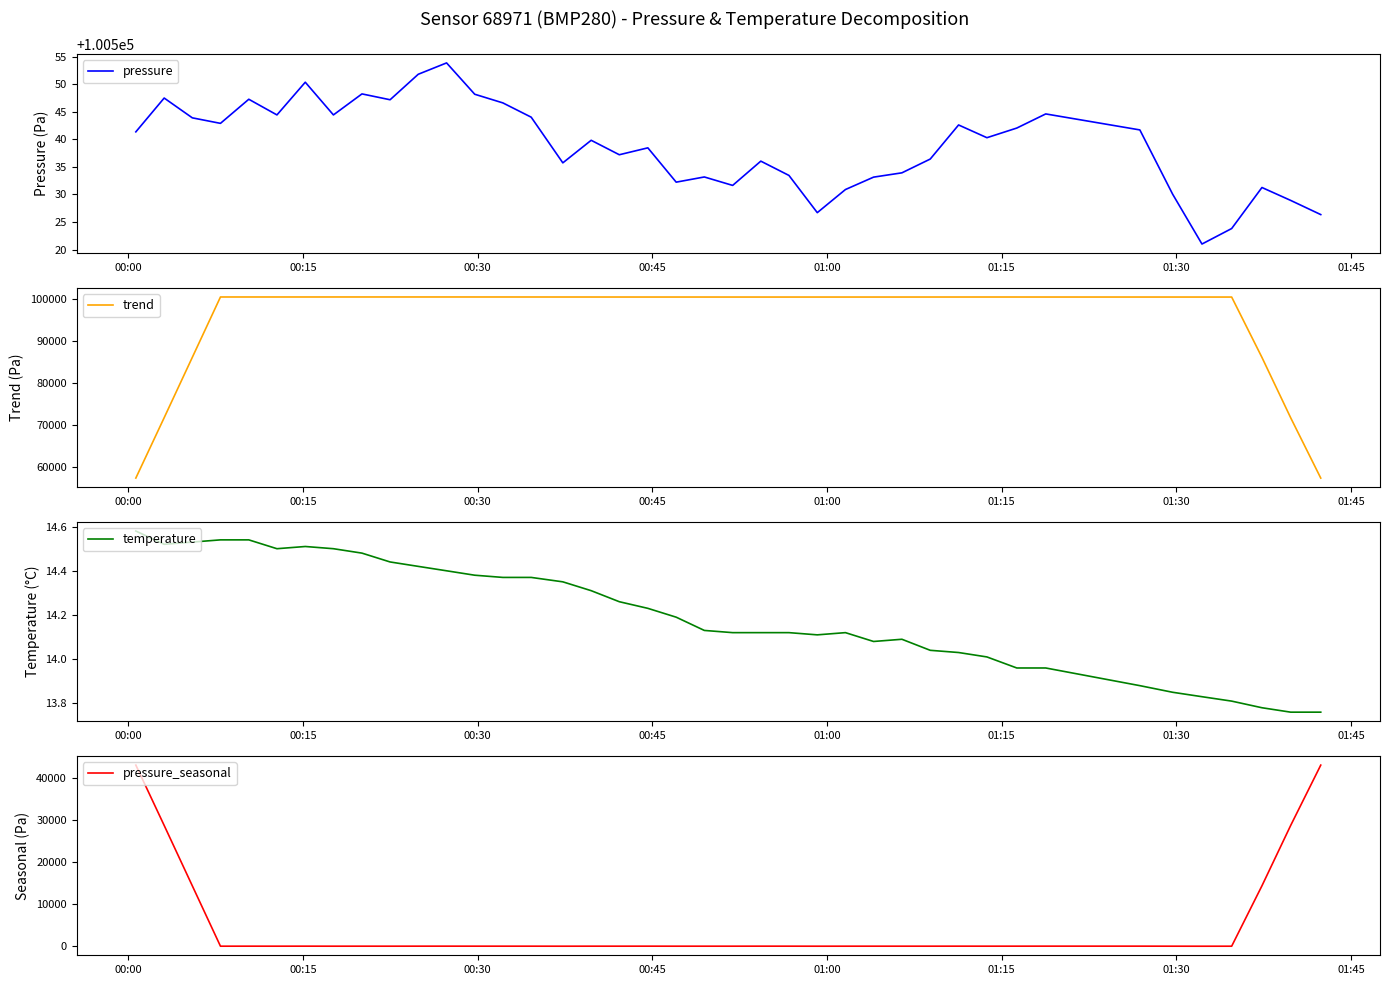

How many times do temperature and pressure_seasonal cross each other?

2